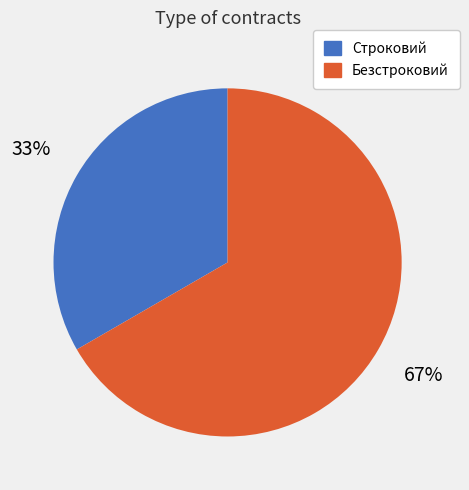

Which category has the smallest portion of the pie?

Строковий